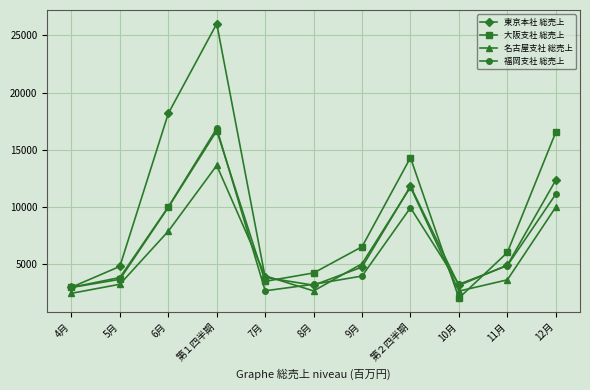

What is the difference between the 大阪支社 総売上 values at 6月 and 5月?

6286